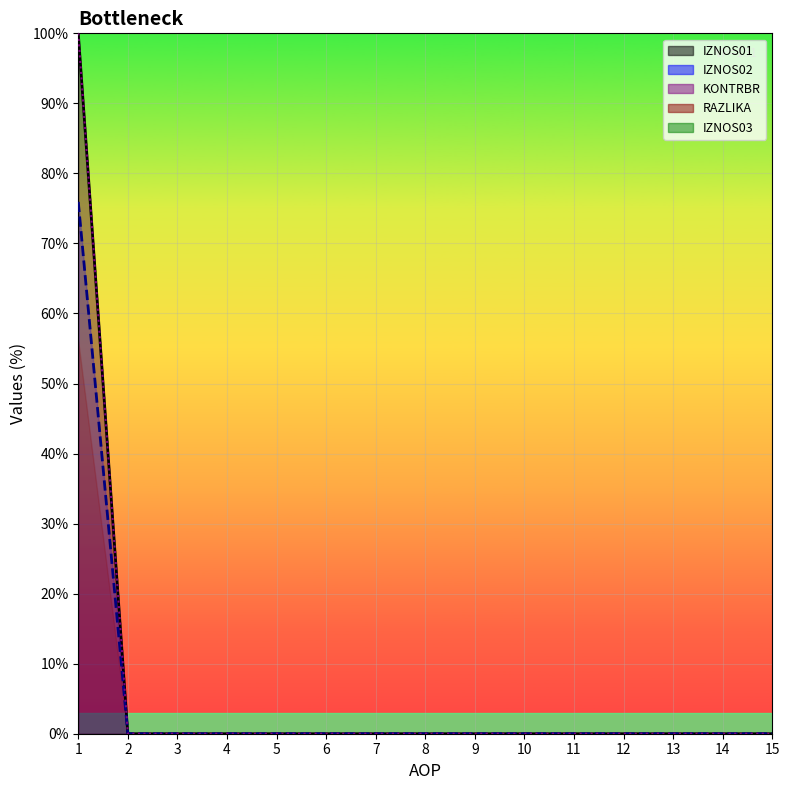

True or false: KONTRBR has more than 0 points higher than both neighbors.

False